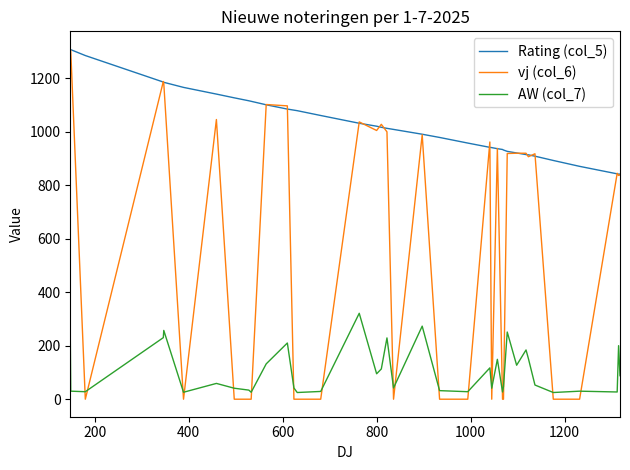

True or false: AW (col_7) and vj (col_6) cross at least once.

True